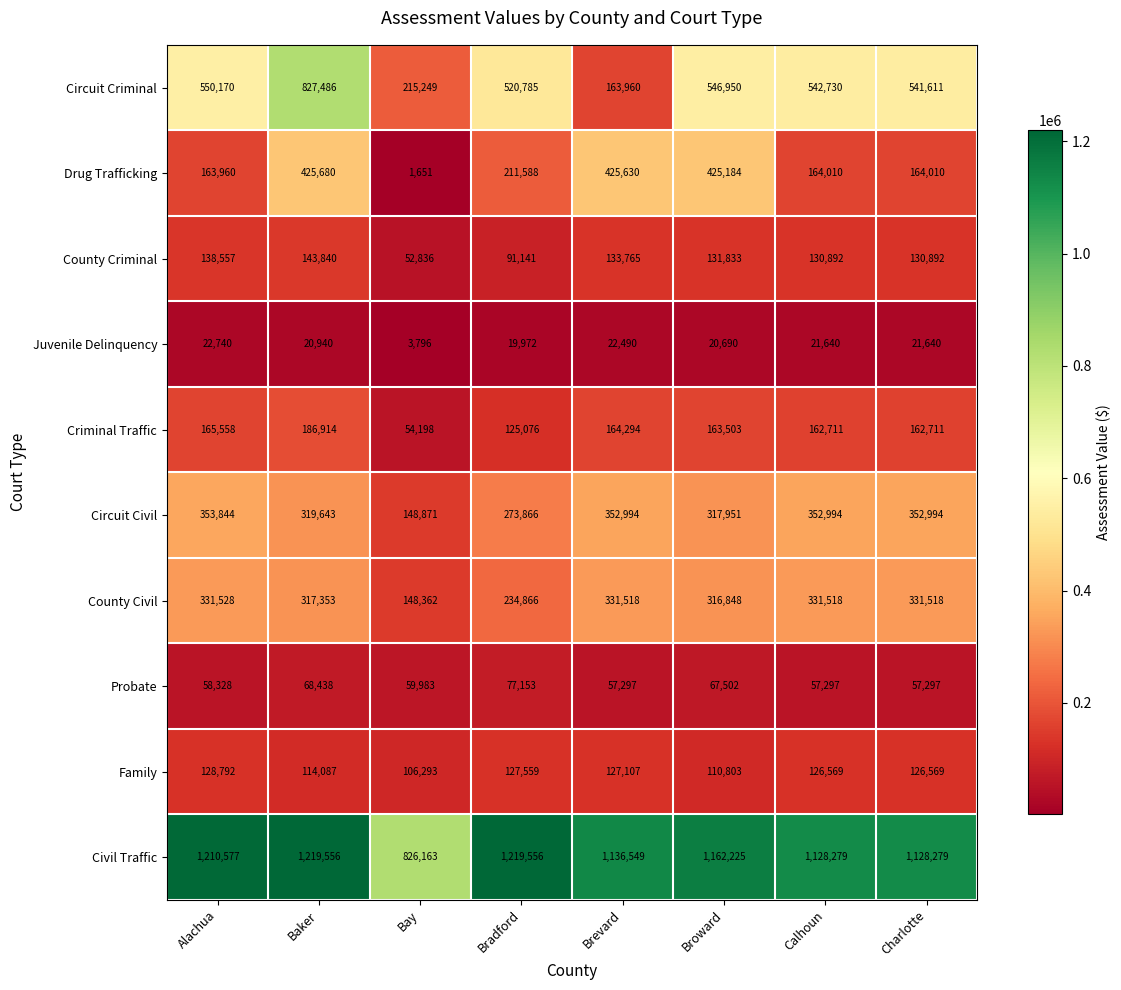

What is the minimum value for Juvenile Delinquency?

3796